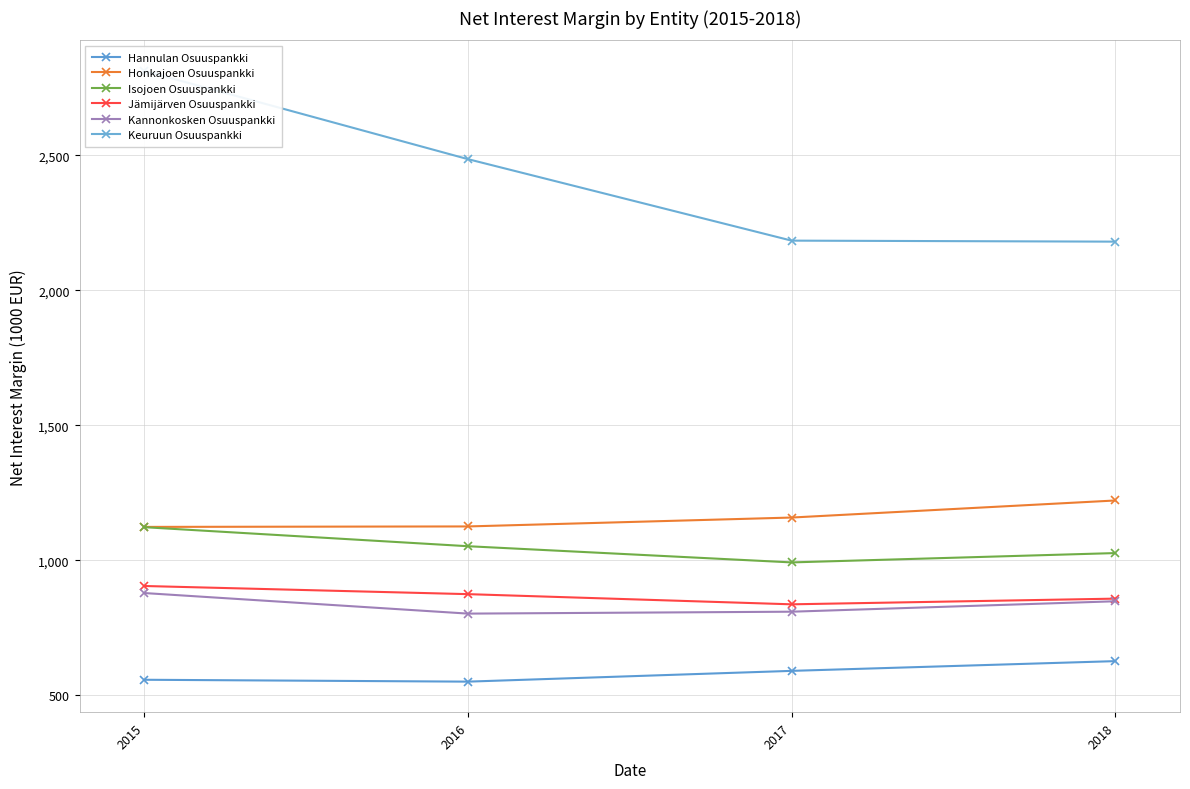

What is the value of the Honkajoen Osuuspankki point at the 4th from the left?

1221.9